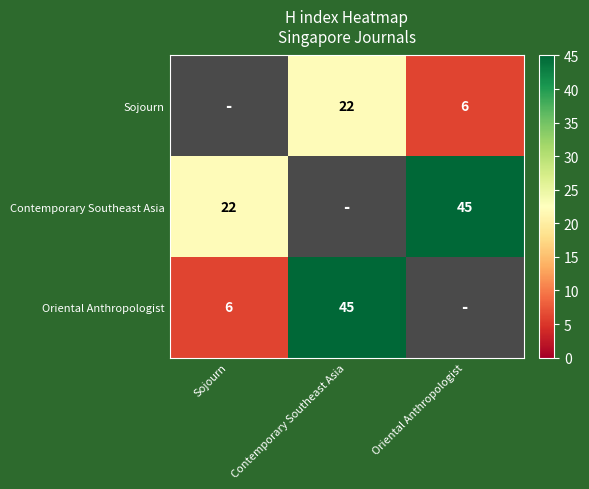

The value of Sojourn at Contemporary Southeast Asia is 15.2. True or false?

False